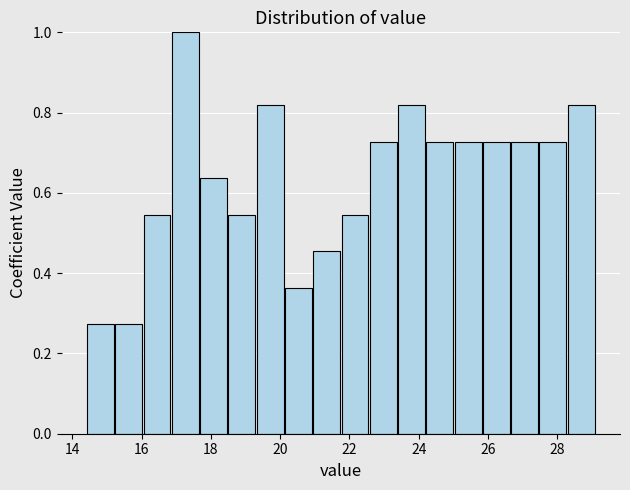

How tall is the bar that spans 26.6 to 27.4 on the x-axis? Neither the bar edges nor the heights are printed on the chart, so give them approximately, as read against the axes.

0.72